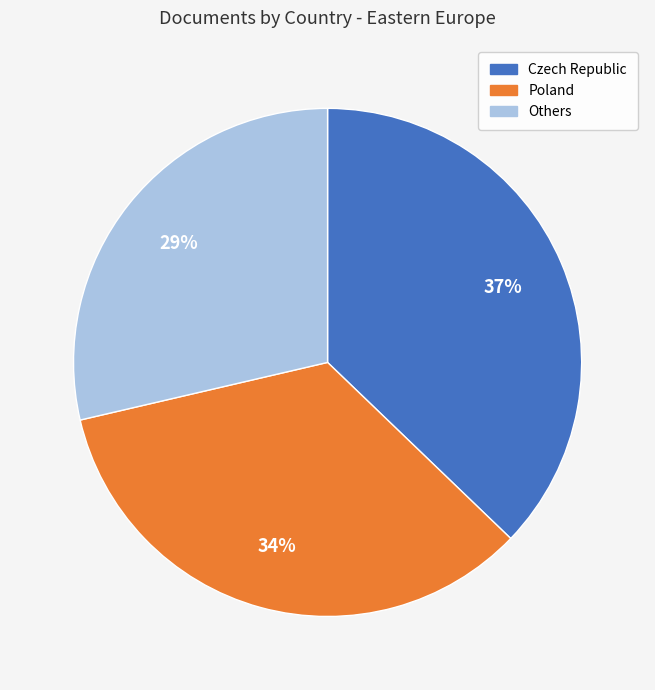

Does any single category account for the majority?

No